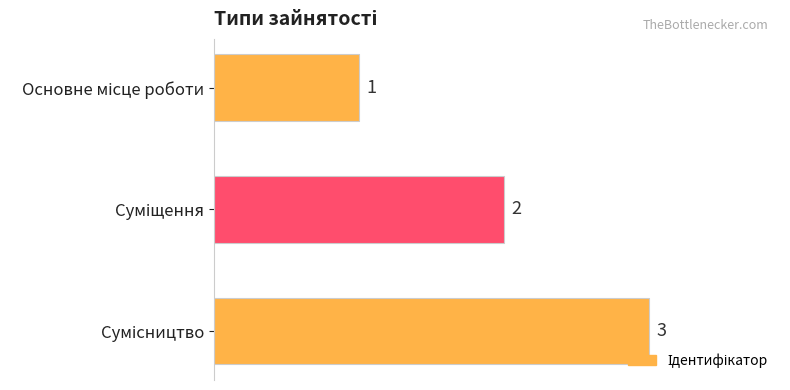

What is the smallest value displayed?

1